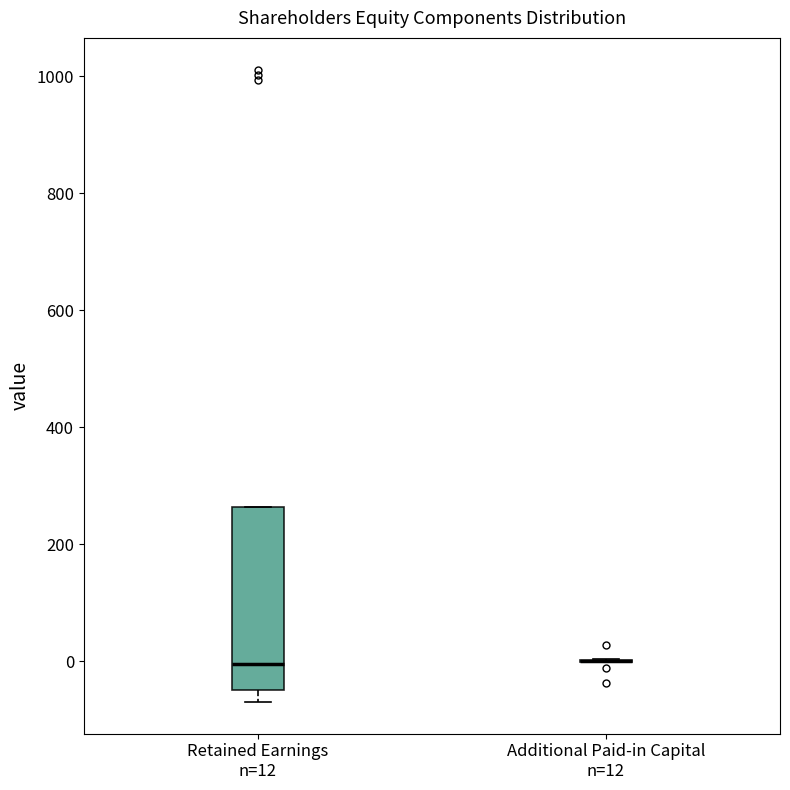

Comparing the boxes themselves (not the whiskers), which one is the tallest?

Retained Earnings n=12